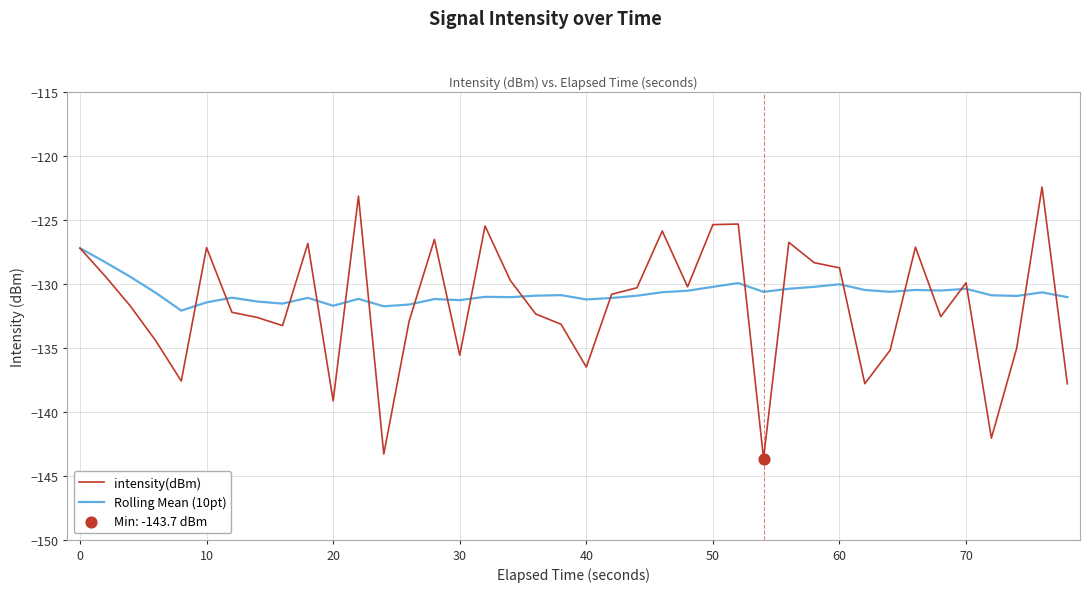

Which series has the widest spread of values?

intensity(dBm)